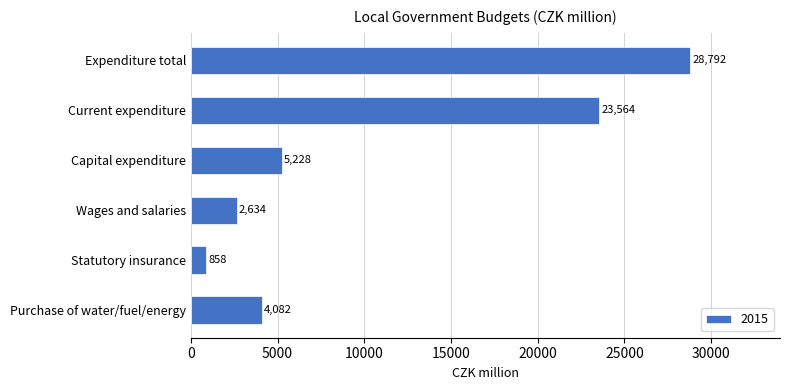

What is the label of the 4th bar from the bottom?

Capital expenditure